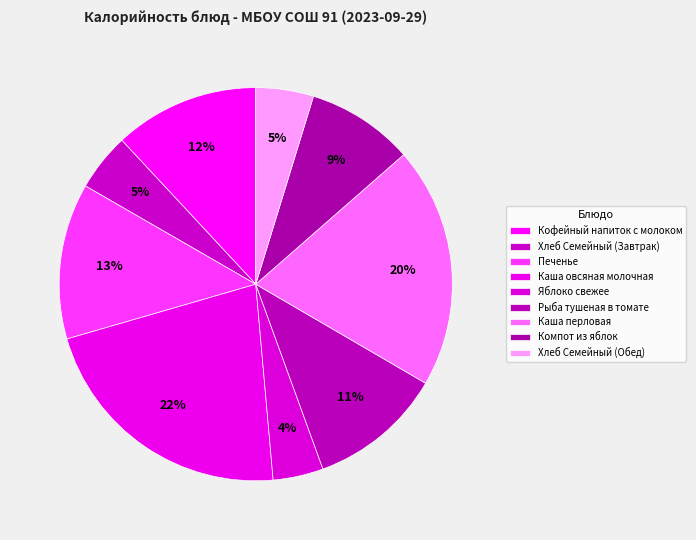

How many slices are in this pie chart?

9